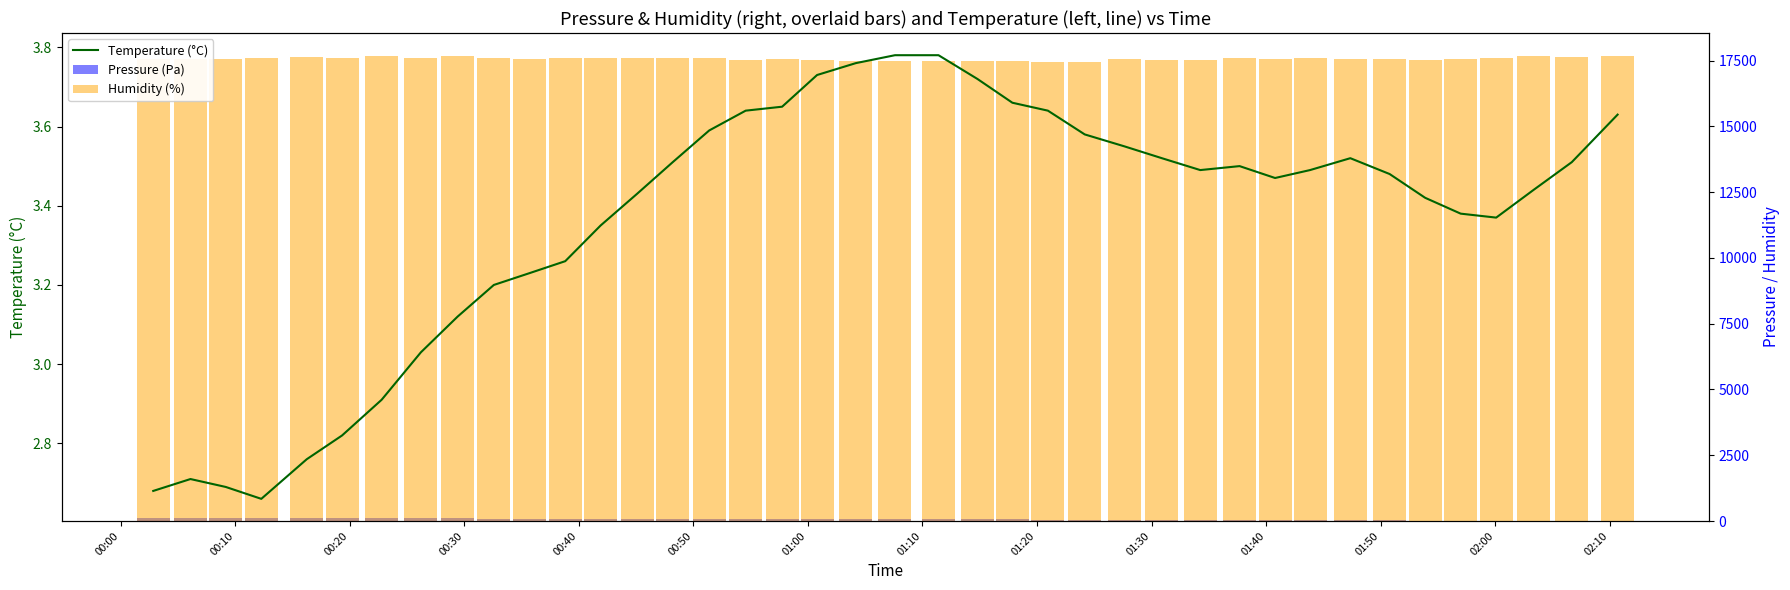

What is the difference between the highest and lowest values at 00:20?

17555.3